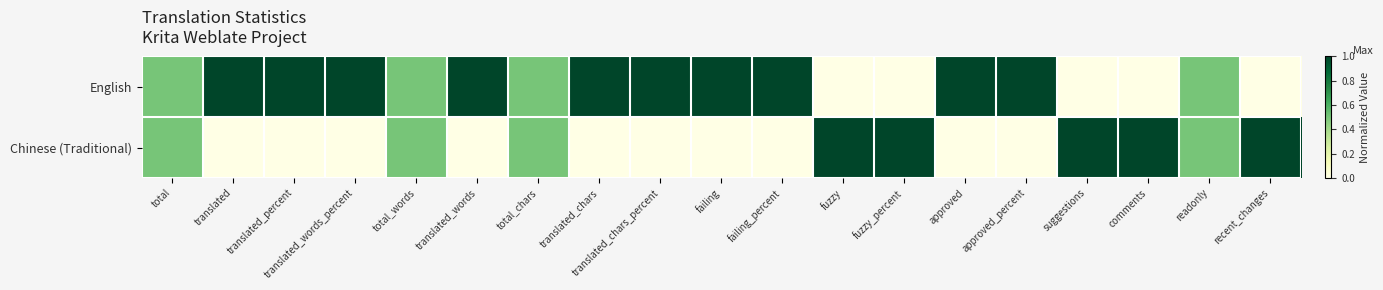

Which series has the largest range (max minus min)?

English